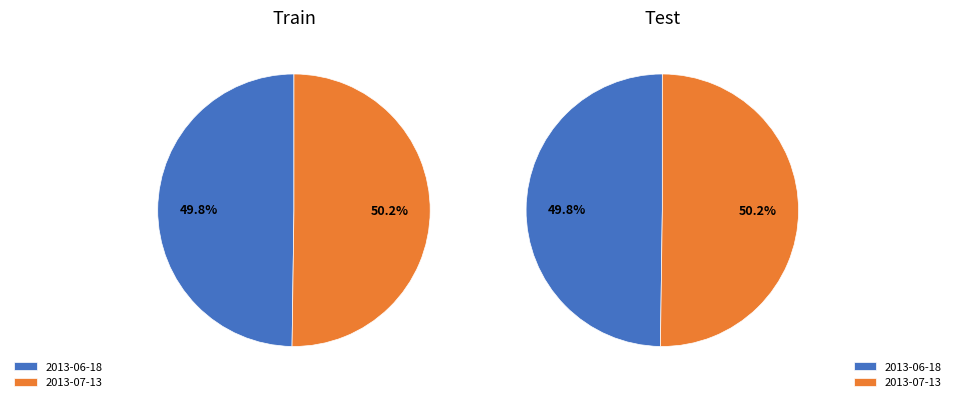

How many slices are in this pie chart?

2